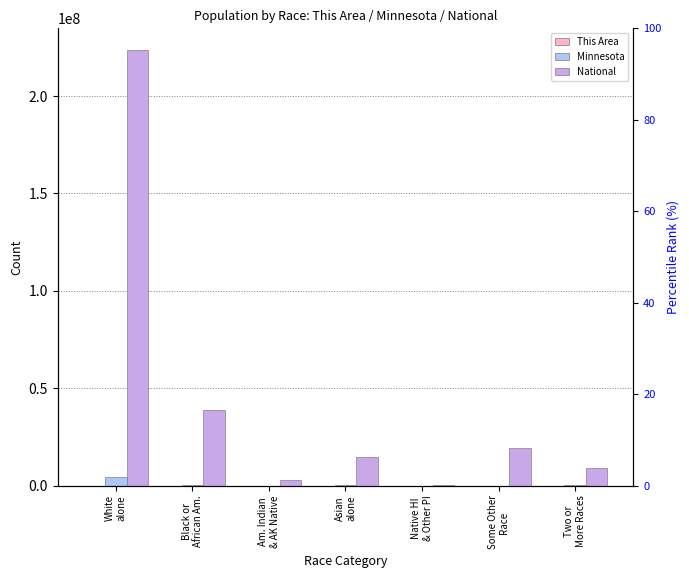

Count the number of data series in this chart.

3